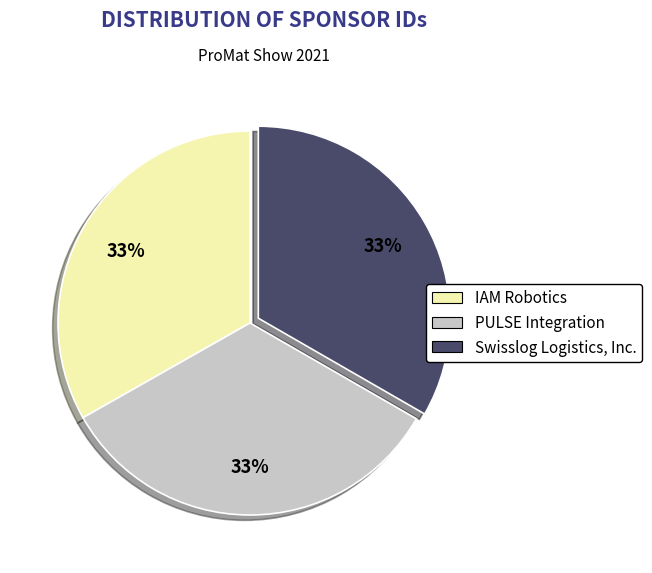

Is it true that Swisslog Logistics, Inc. is 33% of the pie?

True